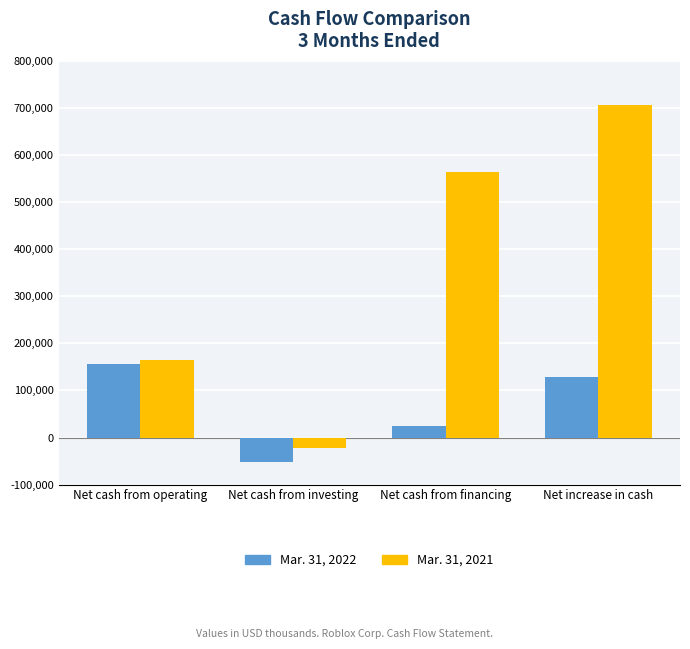

Which series has the largest total across all categories?

Mar. 31, 2021